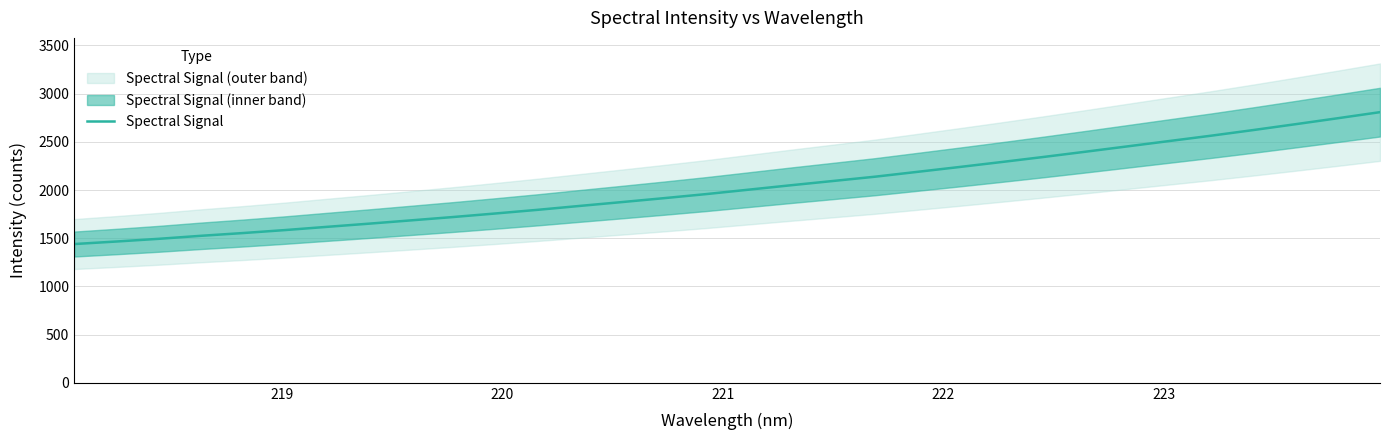

What is the lowest value of the Spectral Signal series?

1439.6